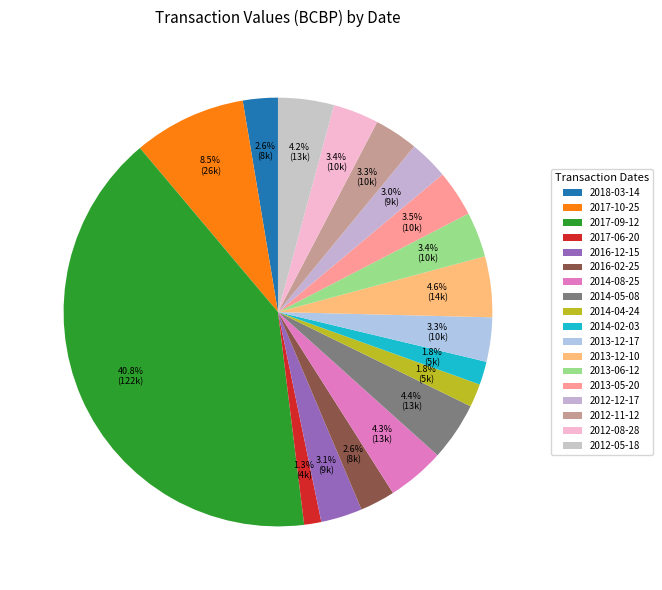

Rank the categories by value from lowest to highest.

2017-06-20, 2014-02-03, 2014-04-24, 2018-03-14, 2016-02-25, 2012-12-17, 2016-12-15, 2012-11-12, 2013-12-17, 2013-06-12, 2012-08-28, 2013-05-20, 2012-05-18, 2014-08-25, 2014-05-08, 2013-12-10, 2017-10-25, 2017-09-12